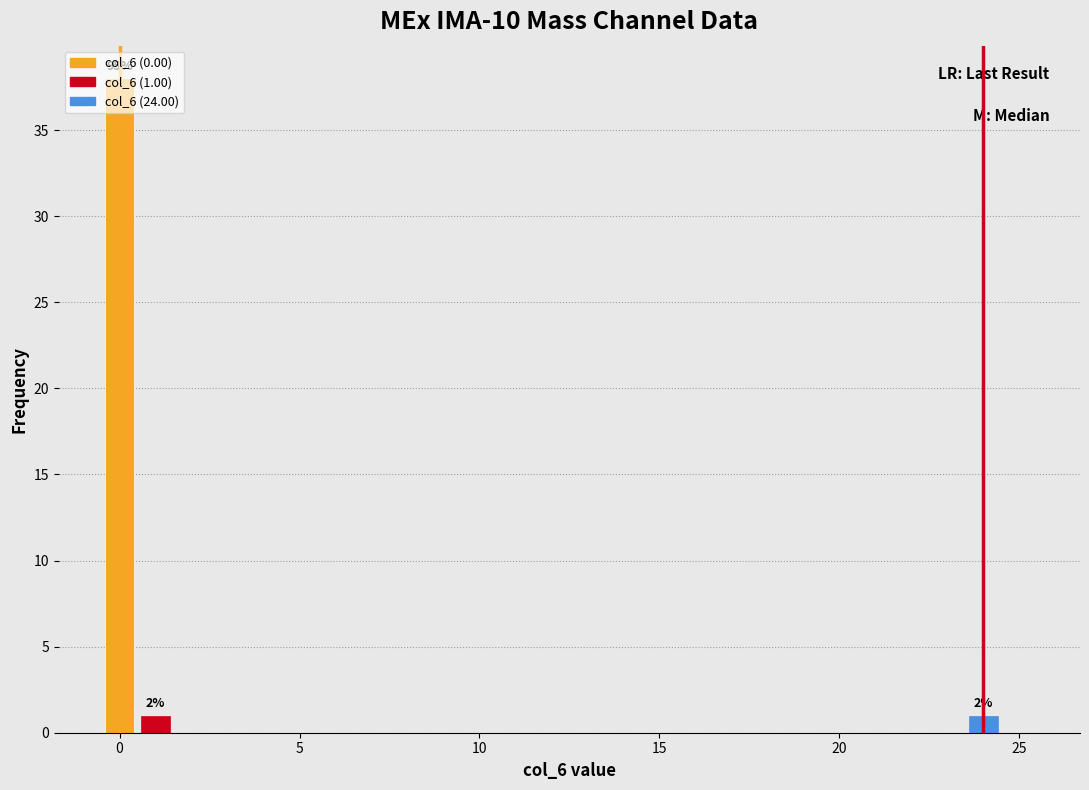

Read against the x-axis, roughly where is the centre of the tallest bar?

0.0